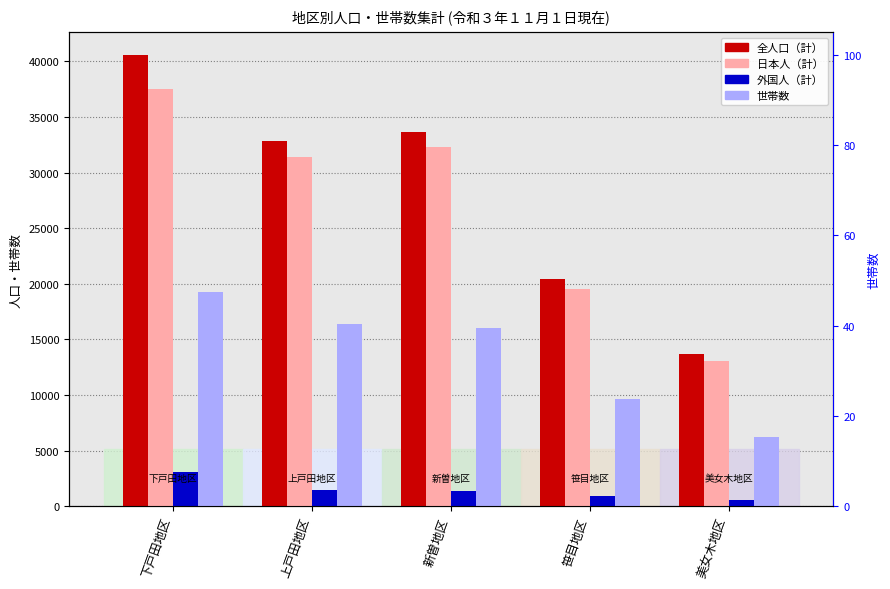

The value of 全人口（計） at 美女木地区 is 13637. True or false?

True